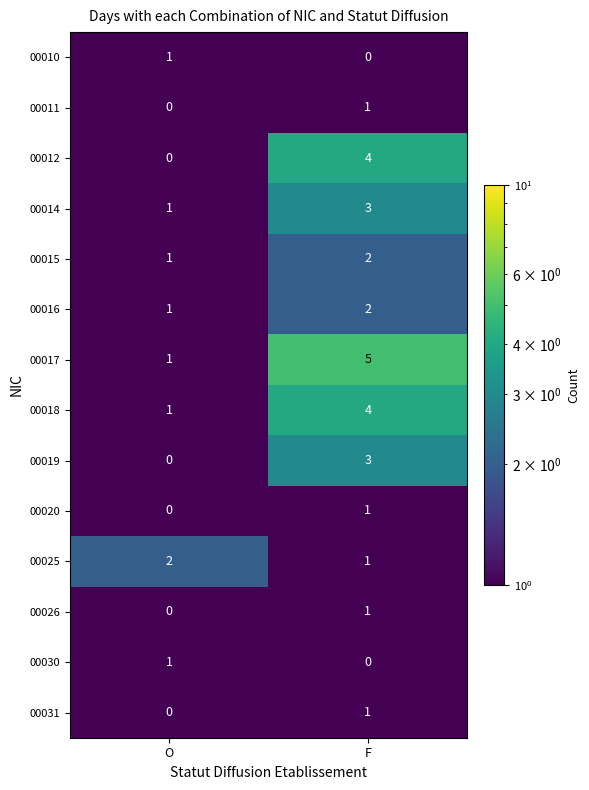

Reading left to right, extract all data points from this chart.

00010: O=1	F=0
00011: O=0	F=1
00012: O=0	F=4
00014: O=1	F=3
00015: O=1	F=2
00016: O=1	F=2
00017: O=1	F=5
00018: O=1	F=4
00019: O=0	F=3
00020: O=0	F=1
00025: O=2	F=1
00026: O=0	F=1
00030: O=1	F=0
00031: O=0	F=1